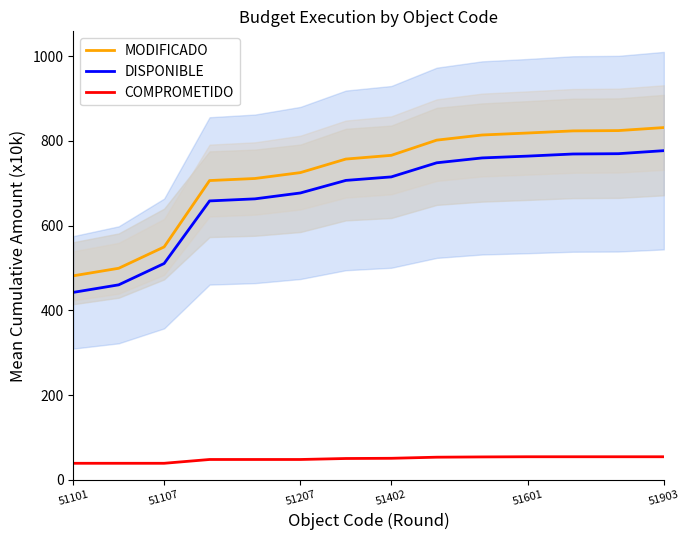

What are all the series names shown in the legend?

MODIFICADO, DISPONIBLE, COMPROMETIDO